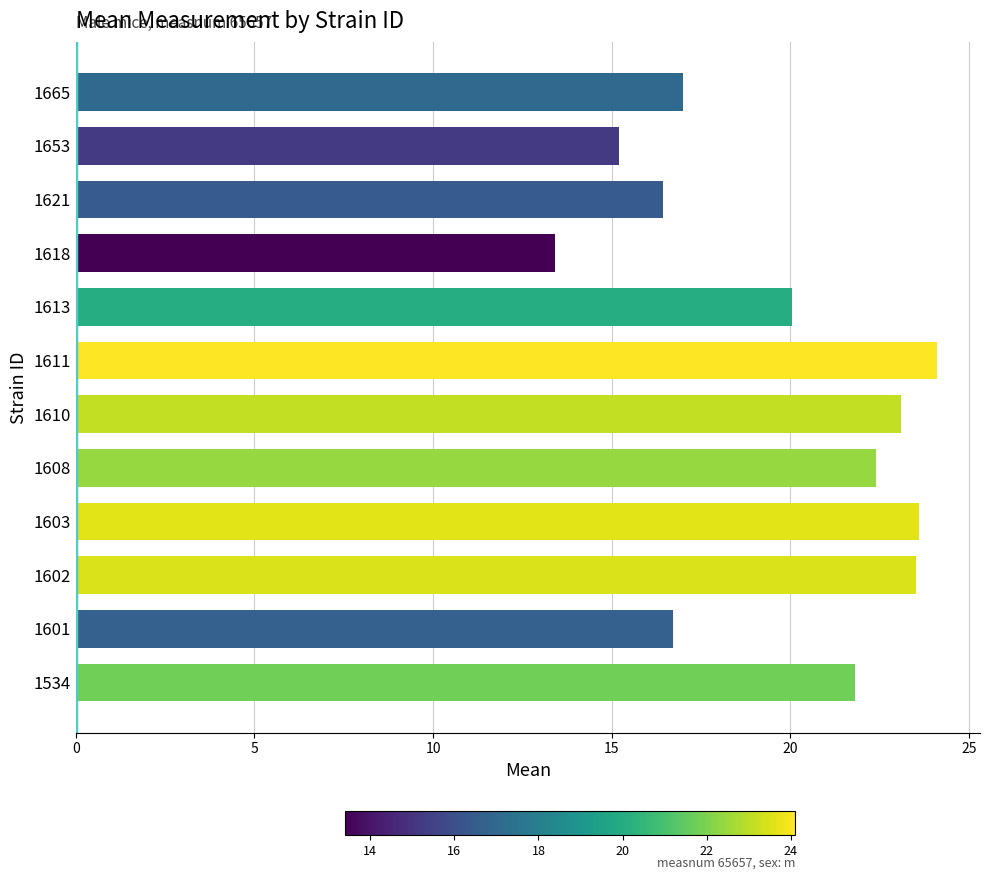

Which has a higher value, 1534 or 1608?

1608